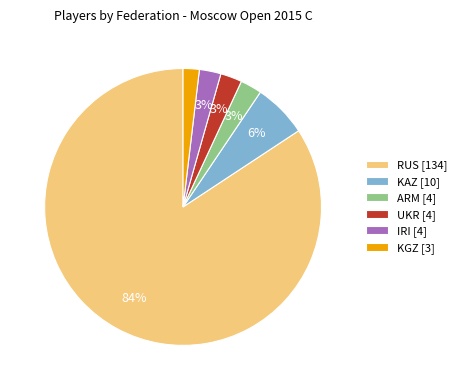

How many slices are in this pie chart?

6